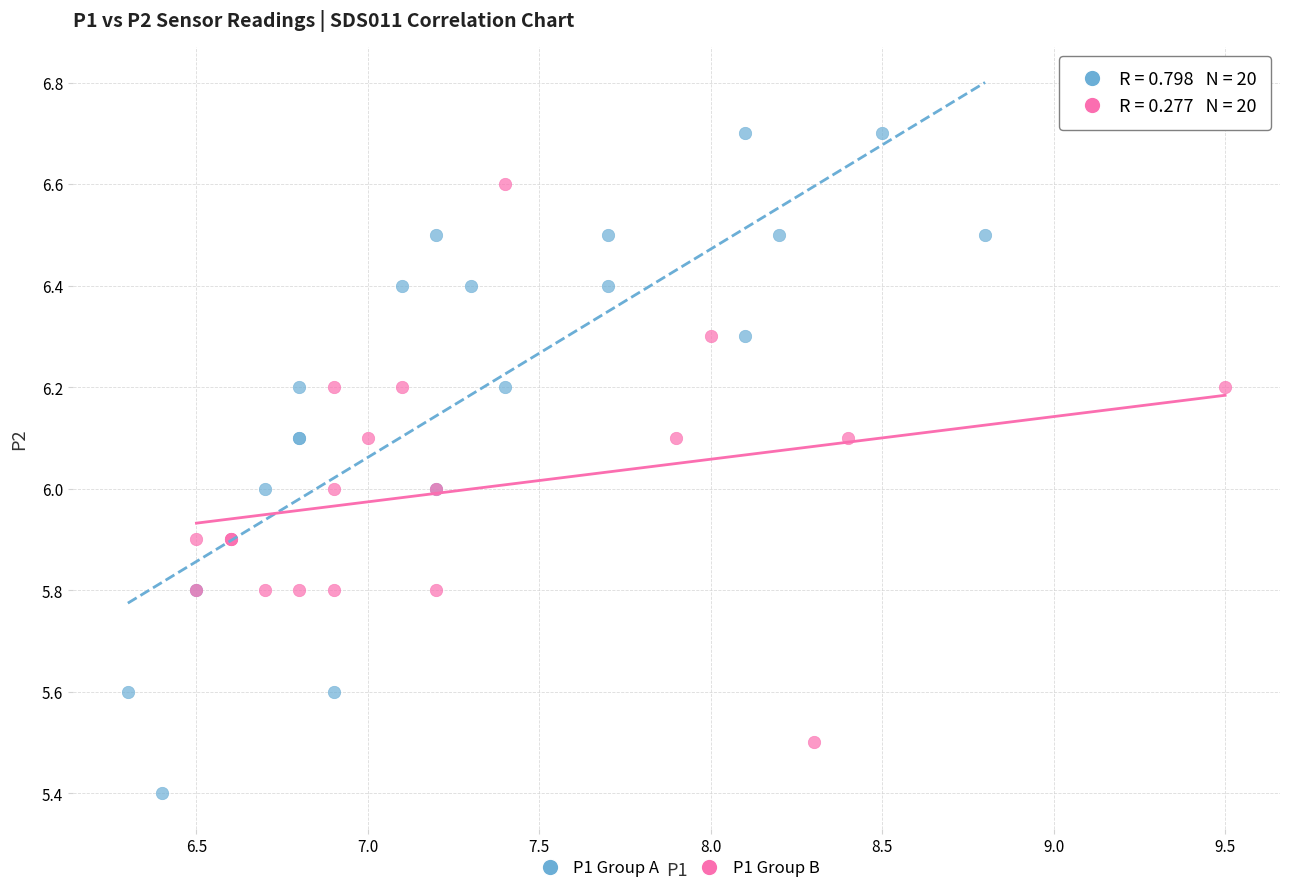

Which series has the widest spread of Y values?

P1 Group A